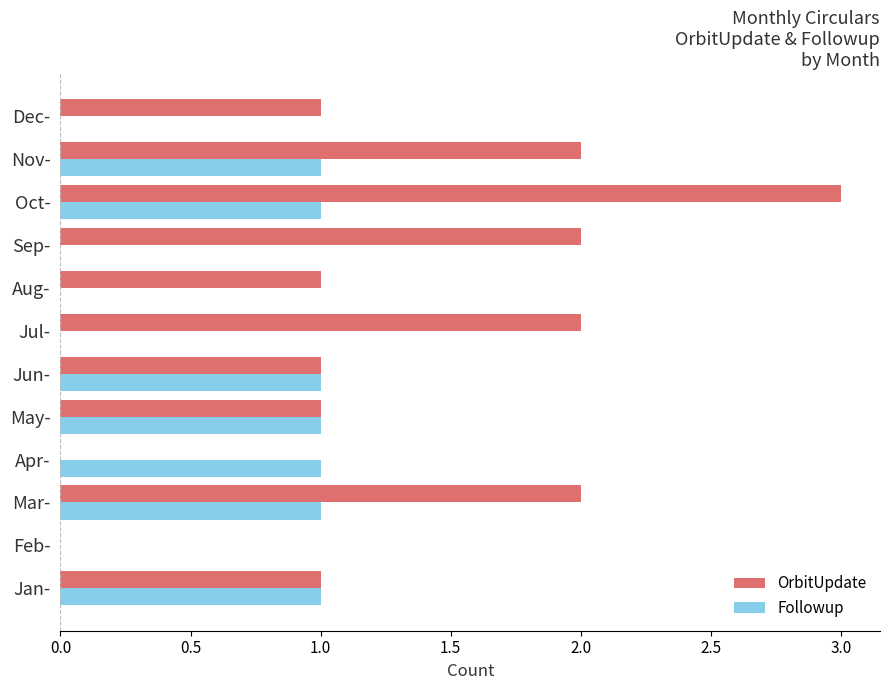

Is it true that Followup equals 1 at Apr-?

True